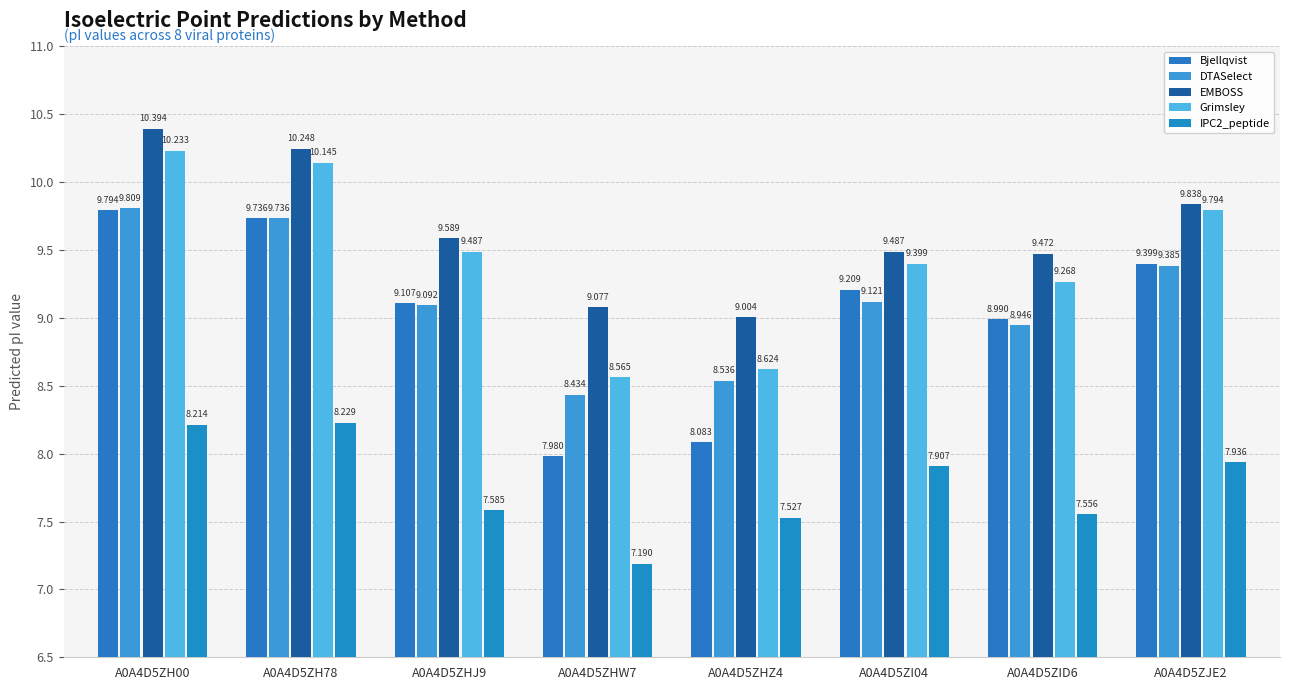

How many bars are there in each group?

5